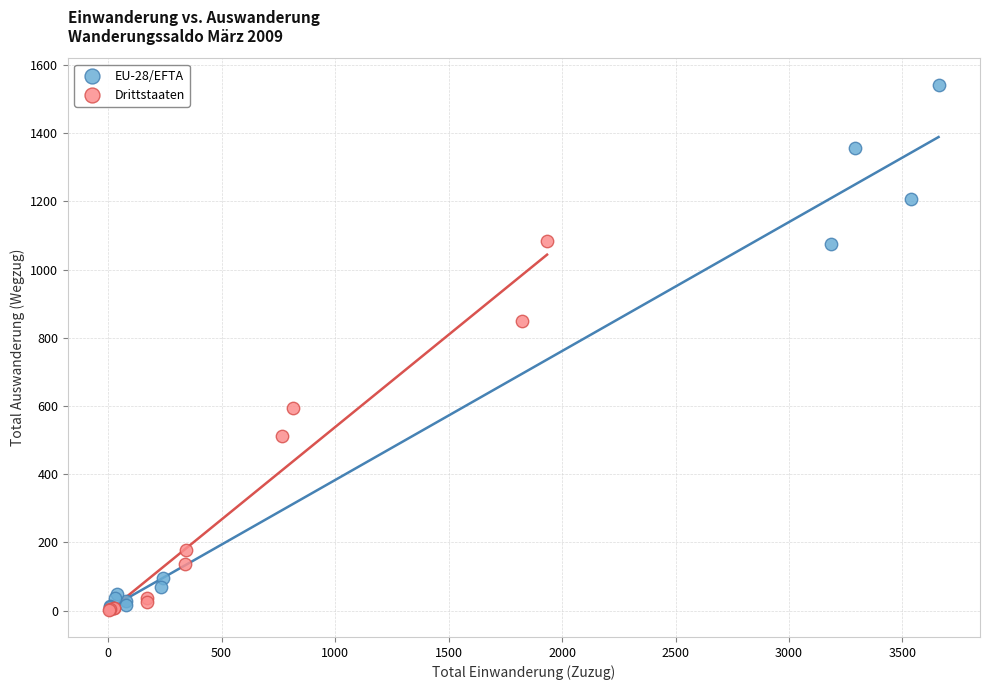

Which series has the widest spread of Y values?

EU-28/EFTA